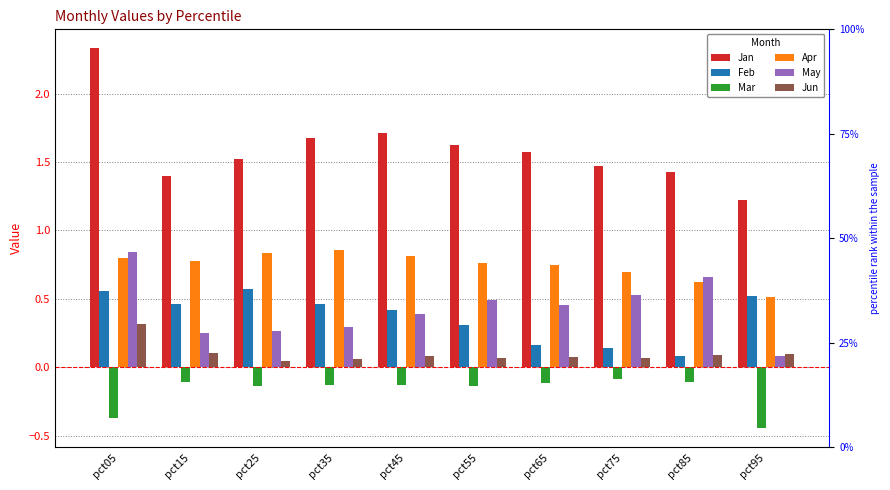

Which series has the largest range (max minus min)?

Jan